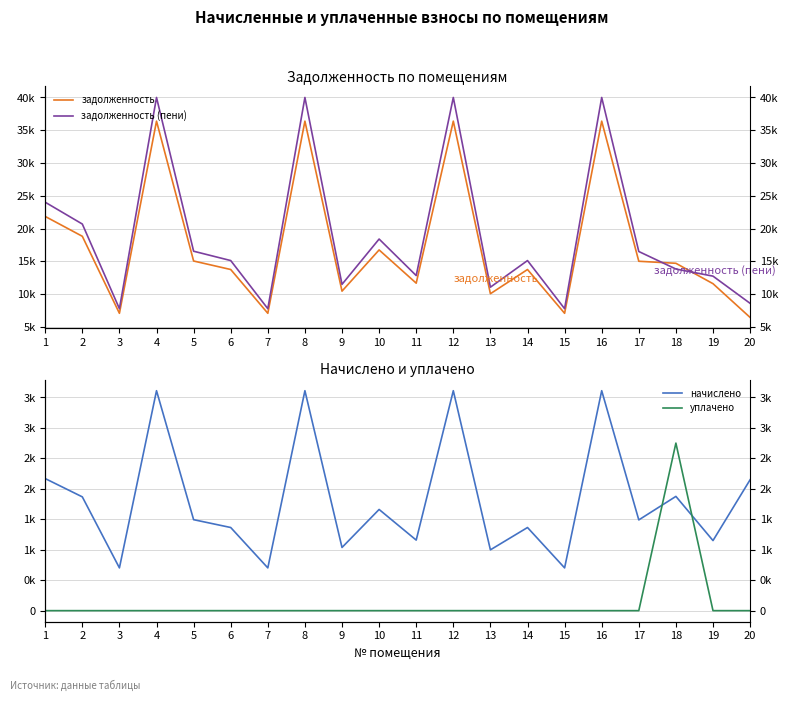

How many data points in задолженность are less than 14699?

10